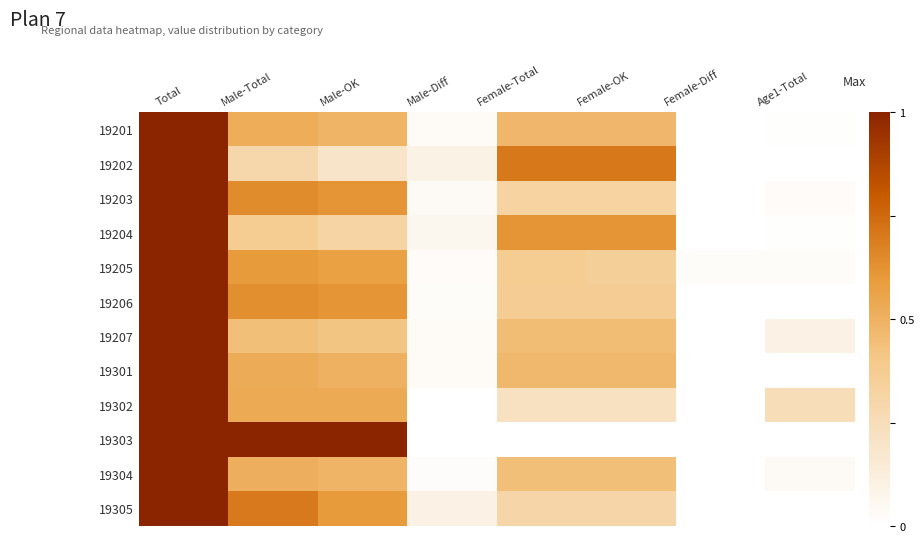

Reading left to right, extract all data points from this chart.

19201: Total=1.0	Male-Total=0.5	Male-OK=0.5	Male-Diff=0.0	Female-Total=0.5	Female-OK=0.5	Female-Diff=0.0	Age1-Total=0.0
19202: Total=1.0	Male-Total=0.3	Male-OK=0.2	Male-Diff=0.1	Female-Total=0.7	Female-OK=0.7	Female-Diff=0.0	Age1-Total=0.0
19203: Total=1.0	Male-Total=0.6	Male-OK=0.6	Male-Diff=0.0	Female-Total=0.3	Female-OK=0.3	Female-Diff=0.0	Age1-Total=0.0
19204: Total=1.0	Male-Total=0.4	Male-OK=0.3	Male-Diff=0.1	Female-Total=0.6	Female-OK=0.6	Female-Diff=0.0	Age1-Total=0.0
19205: Total=1.0	Male-Total=0.6	Male-OK=0.6	Male-Diff=0.0	Female-Total=0.4	Female-OK=0.4	Female-Diff=0.0	Age1-Total=0.0
19206: Total=1.0	Male-Total=0.6	Male-OK=0.6	Male-Diff=0.0	Female-Total=0.4	Female-OK=0.4	Female-Diff=0.0	Age1-Total=0.0
19207: Total=1.0	Male-Total=0.4	Male-OK=0.4	Male-Diff=0.0	Female-Total=0.5	Female-OK=0.5	Female-Diff=0.0	Age1-Total=0.1
19301: Total=1.0	Male-Total=0.5	Male-OK=0.5	Male-Diff=0.0	Female-Total=0.5	Female-OK=0.5	Female-Diff=0.0	Age1-Total=0.0
19302: Total=1.0	Male-Total=0.5	Male-OK=0.5	Male-Diff=0.0	Female-Total=0.2	Female-OK=0.2	Female-Diff=0.0	Age1-Total=0.2
19303: Total=1.0	Male-Total=1.0	Male-OK=1.0	Male-Diff=0.0	Female-Total=0.0	Female-OK=0.0	Female-Diff=0.0	Age1-Total=0.0
19304: Total=1.0	Male-Total=0.5	Male-OK=0.5	Male-Diff=0.0	Female-Total=0.4	Female-OK=0.4	Female-Diff=0.0	Age1-Total=0.0
19305: Total=1.0	Male-Total=0.7	Male-OK=0.6	Male-Diff=0.1	Female-Total=0.3	Female-OK=0.3	Female-Diff=0.0	Age1-Total=0.0